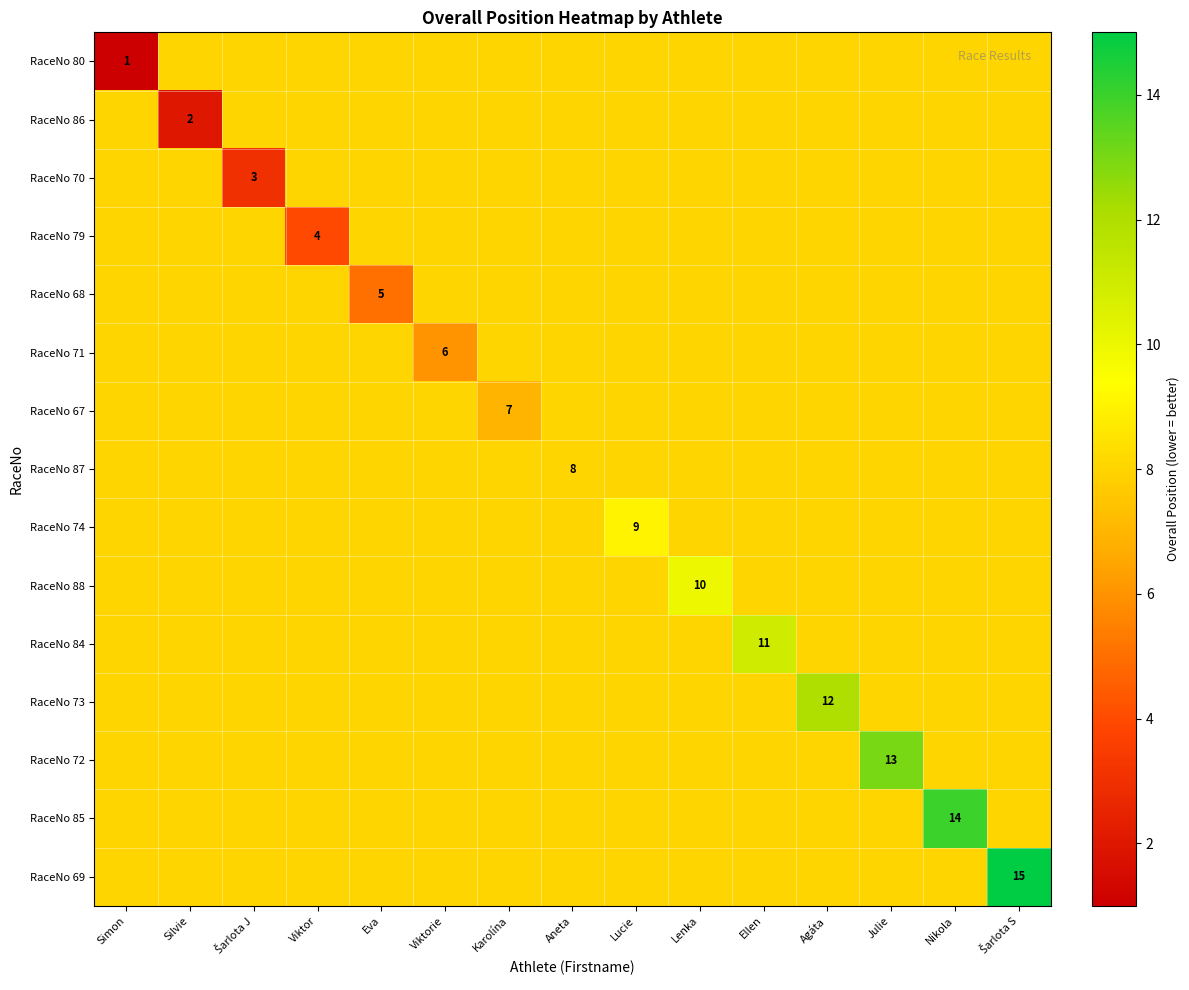

What value does the RaceNo 84 series have at Šarlota S?

8.0